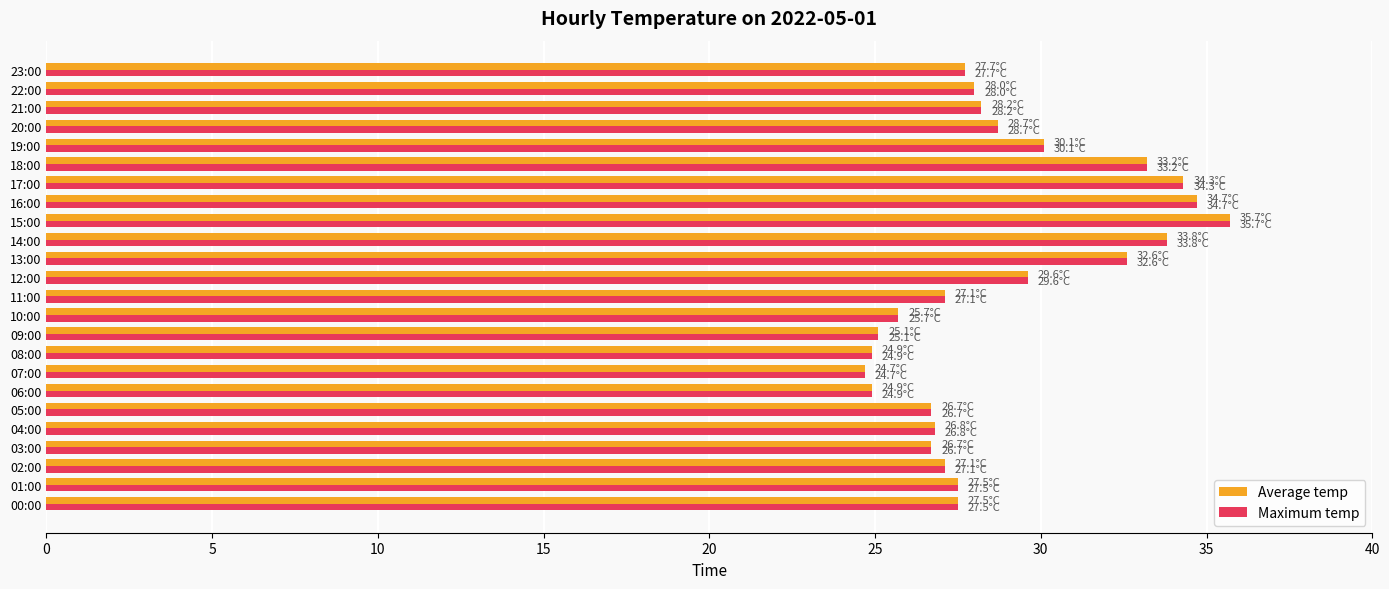

What is the minimum value for Maximum temp?

24.7